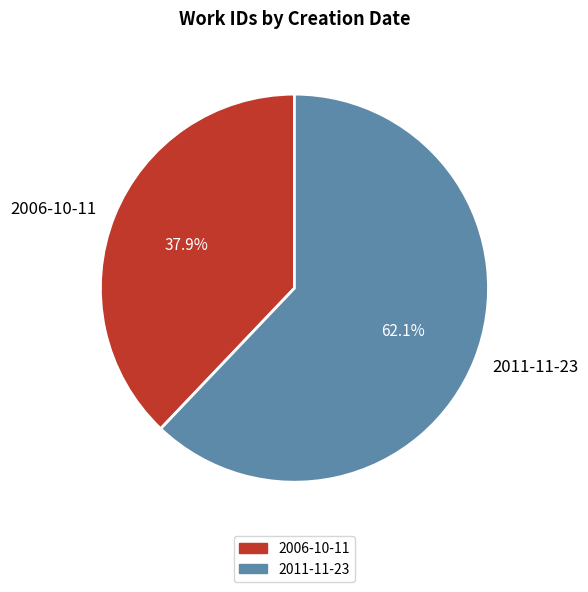

Does 2006-10-11 represent more than half of the total?

No